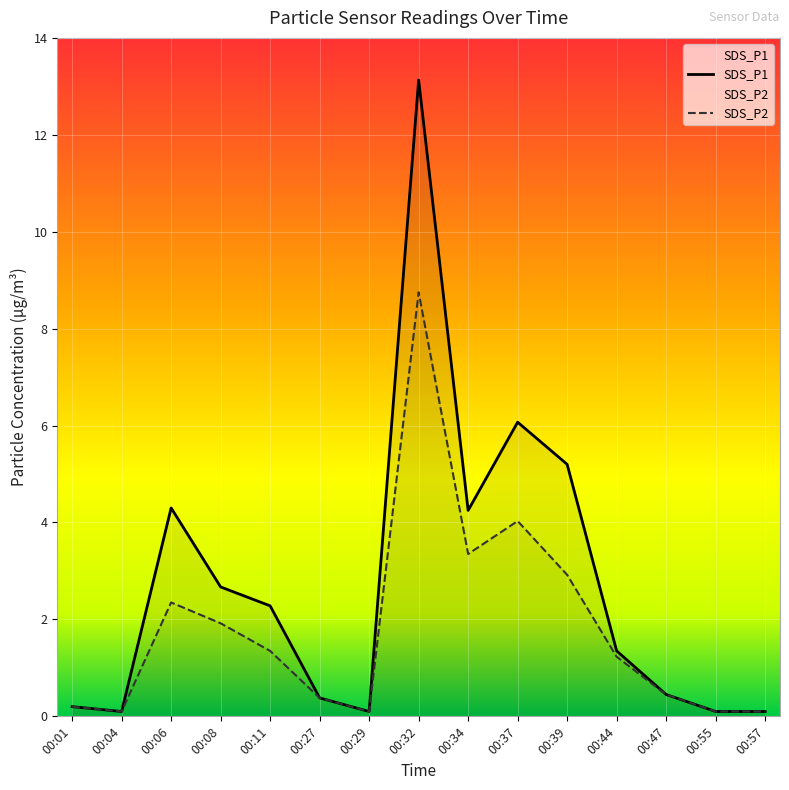

True or false: SDS_P2 and SDS_P1 intersect in this chart.

False